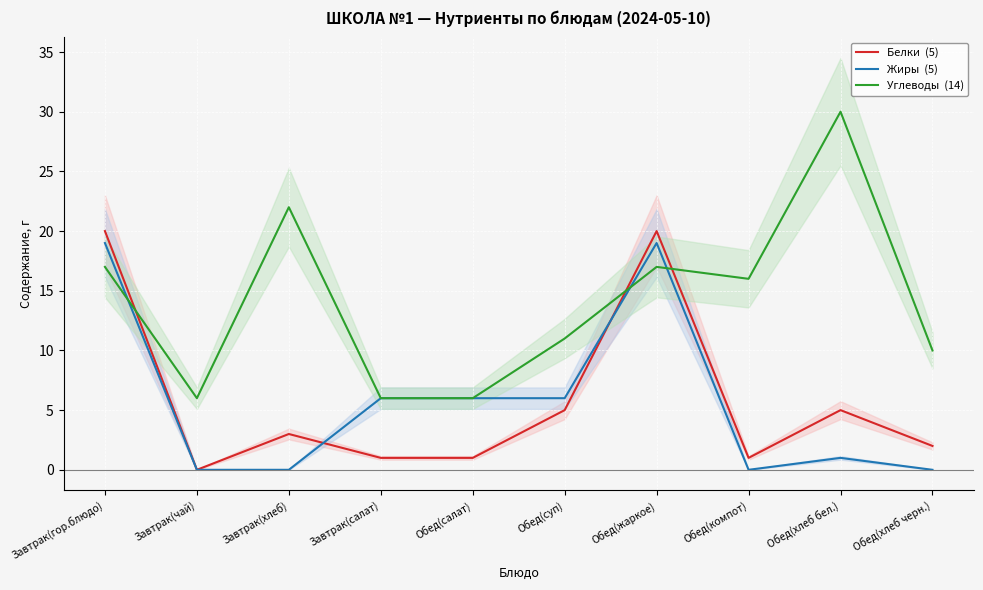

Rank the categories by Углеводы  (14) value from lowest to highest.

Завтрак(чай), Завтрак(салат), Обед(салат), Обед(хлеб черн.), Обед(суп), Обед(компот), Завтрак(гор.блюдо), Обед(жаркое), Завтрак(хлеб), Обед(хлеб бел.)